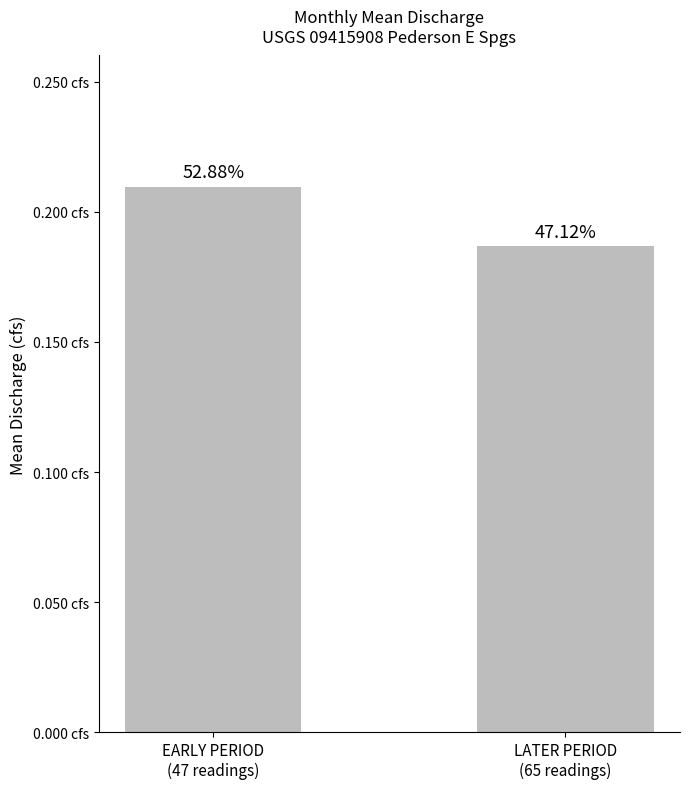

List the labels in order of value, smallest first.

LATER PERIOD
(65 readings), EARLY PERIOD
(47 readings)